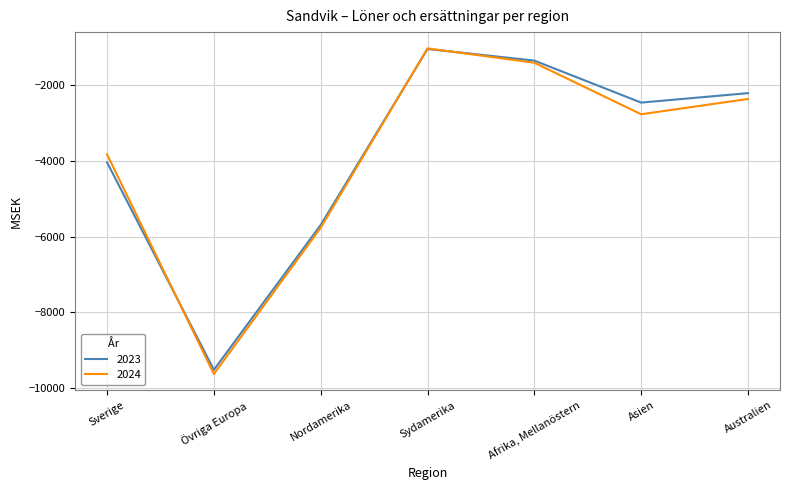

What is the smallest value displayed?

-9632